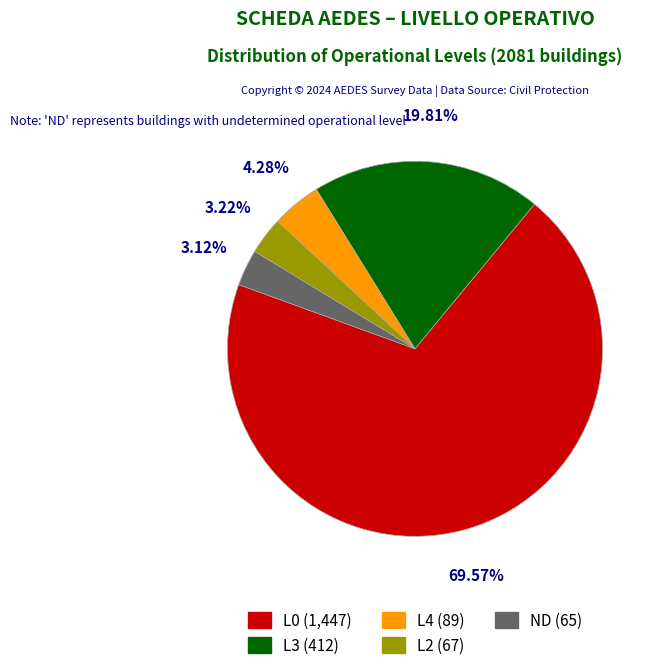

Is it true that L0 is 58% of the pie?

False